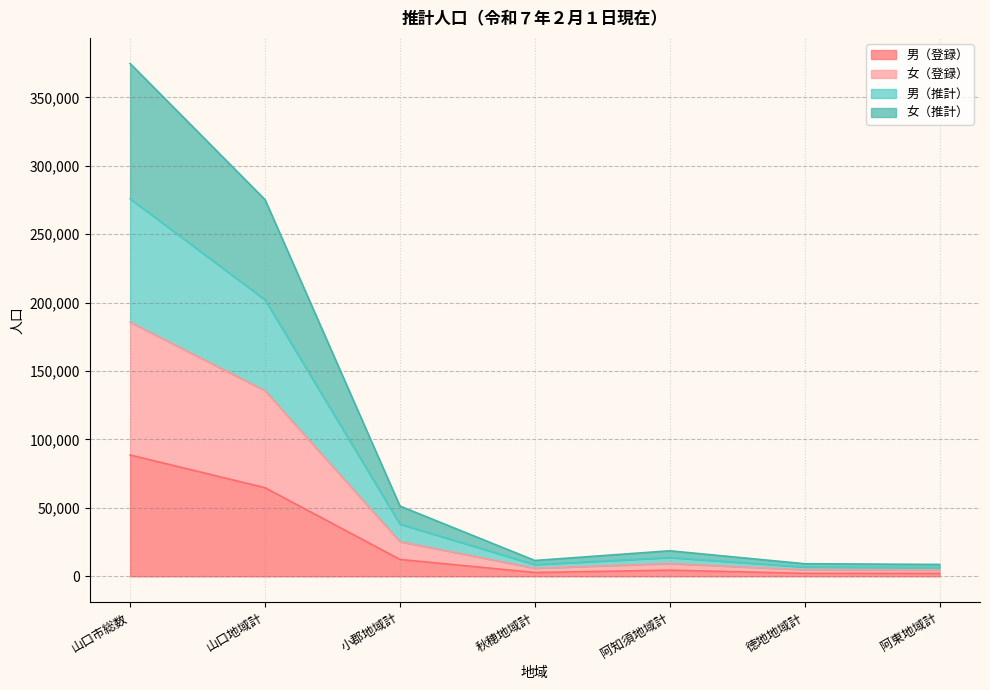

What is the smallest value displayed?

2105